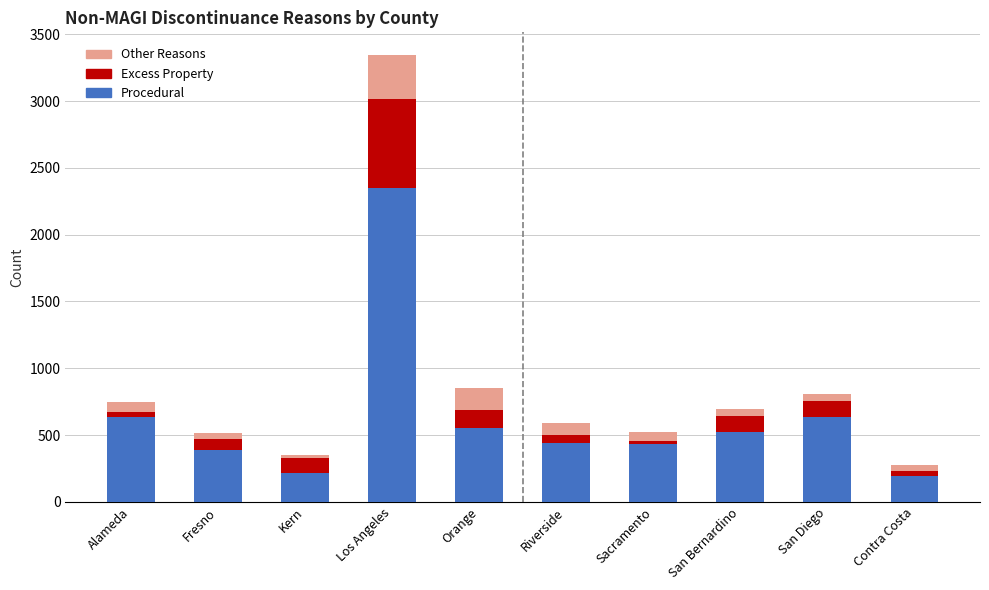

Count the number of data series in this chart.

3